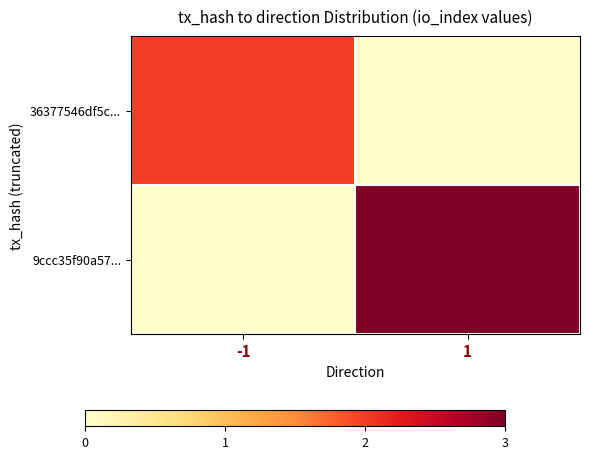

What is the difference between the highest and lowest values at 1?

3